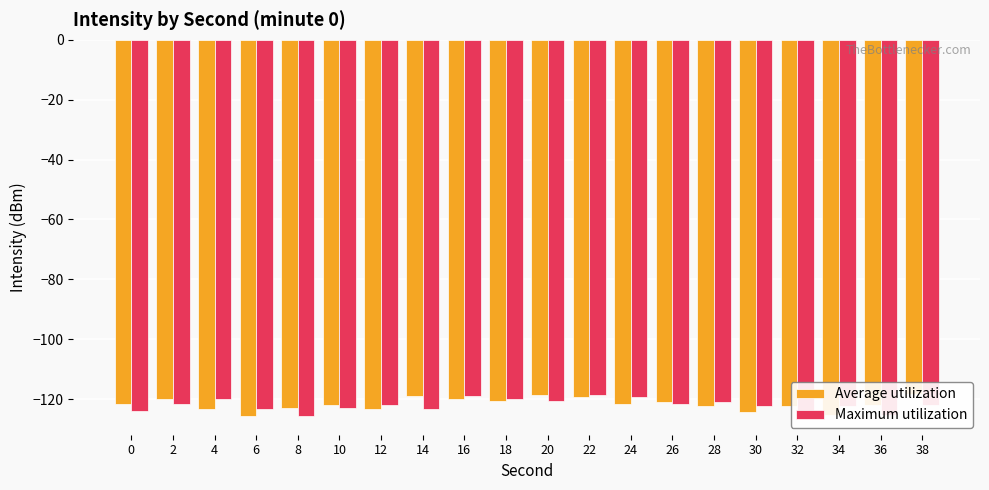

How many values in the Maximum utilization series are below -121?

13